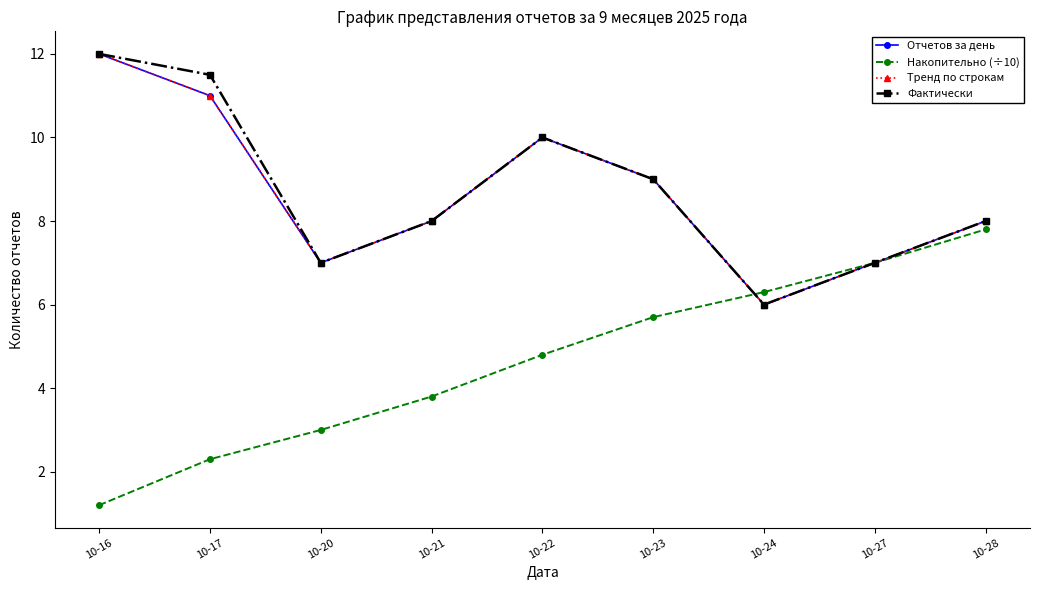

Does the chart display data point markers on the line(s)?

Yes